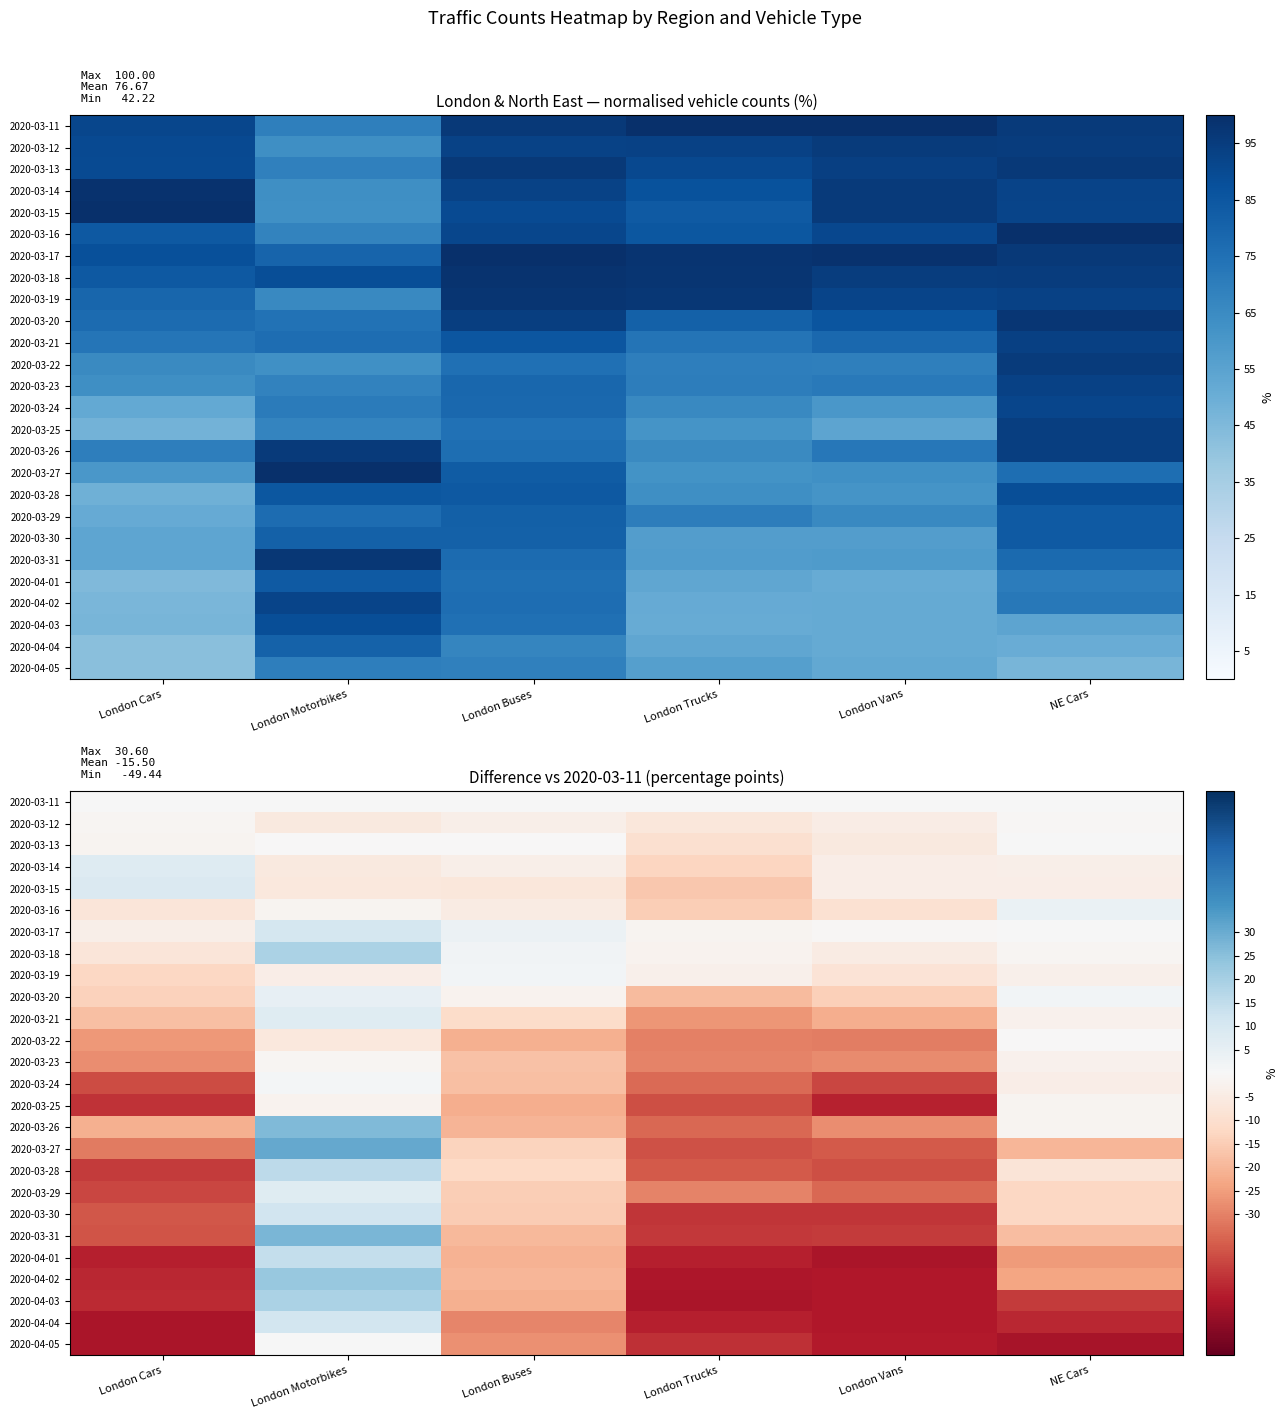

At which label does 2020-04-05 reach its peak?

London Motorbikes